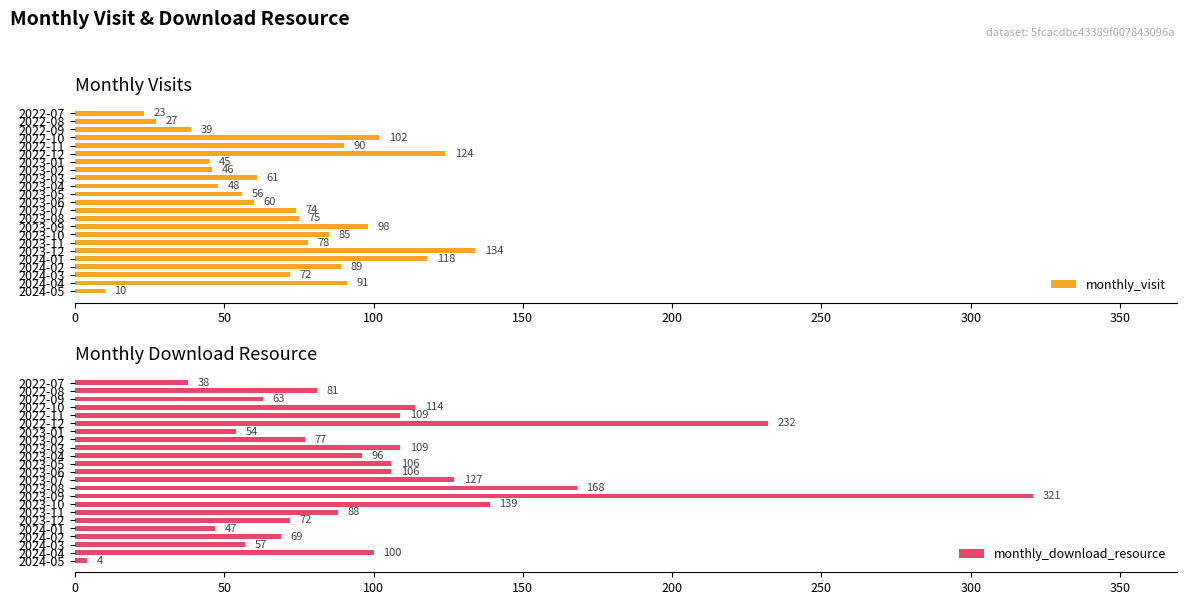

What is the highest value of the monthly_visit series?

134